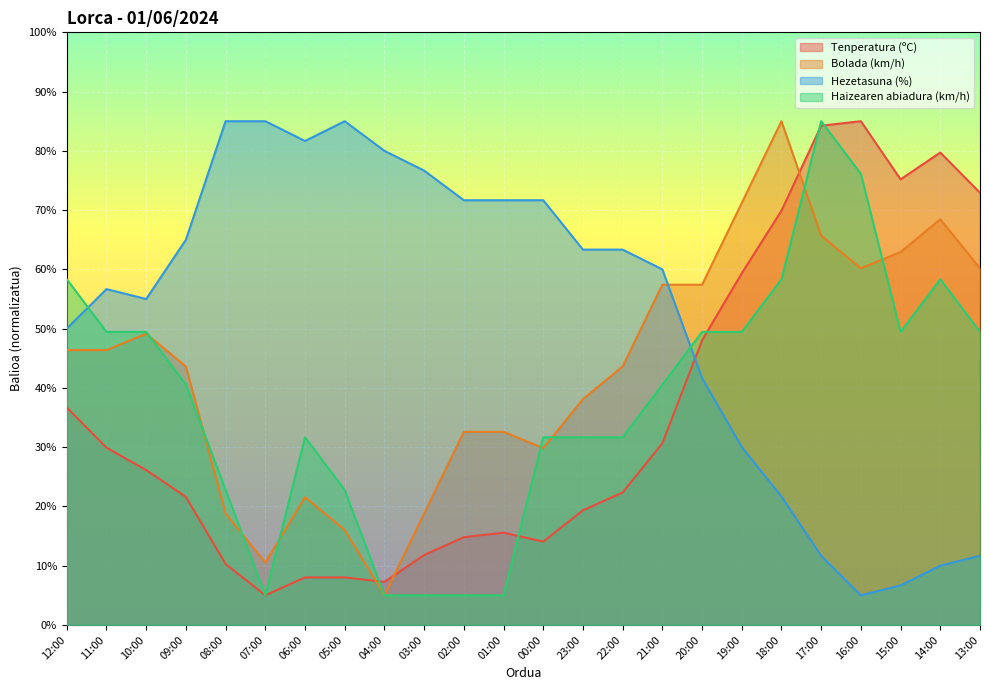

Which category has the highest value in the Tenperatura (ºC) series?

16:00